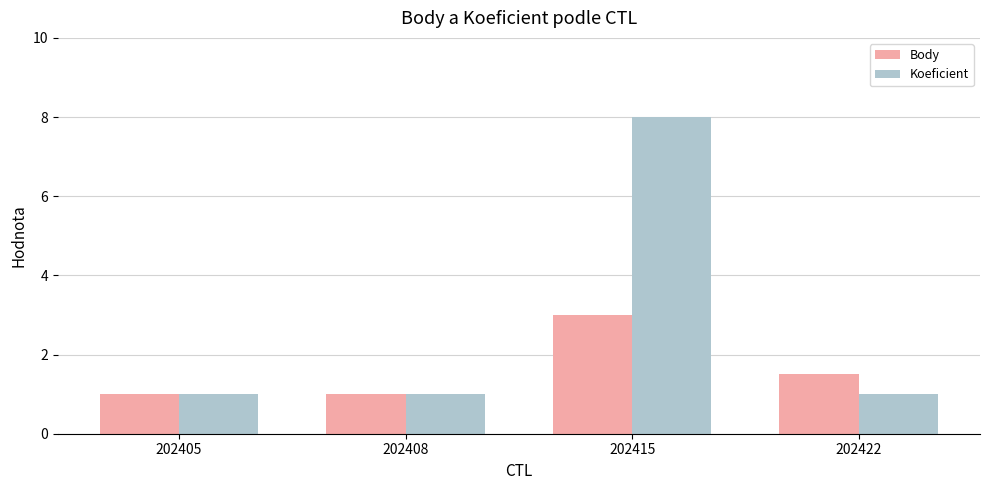

At how many categories does at least one series exceed 5?

1